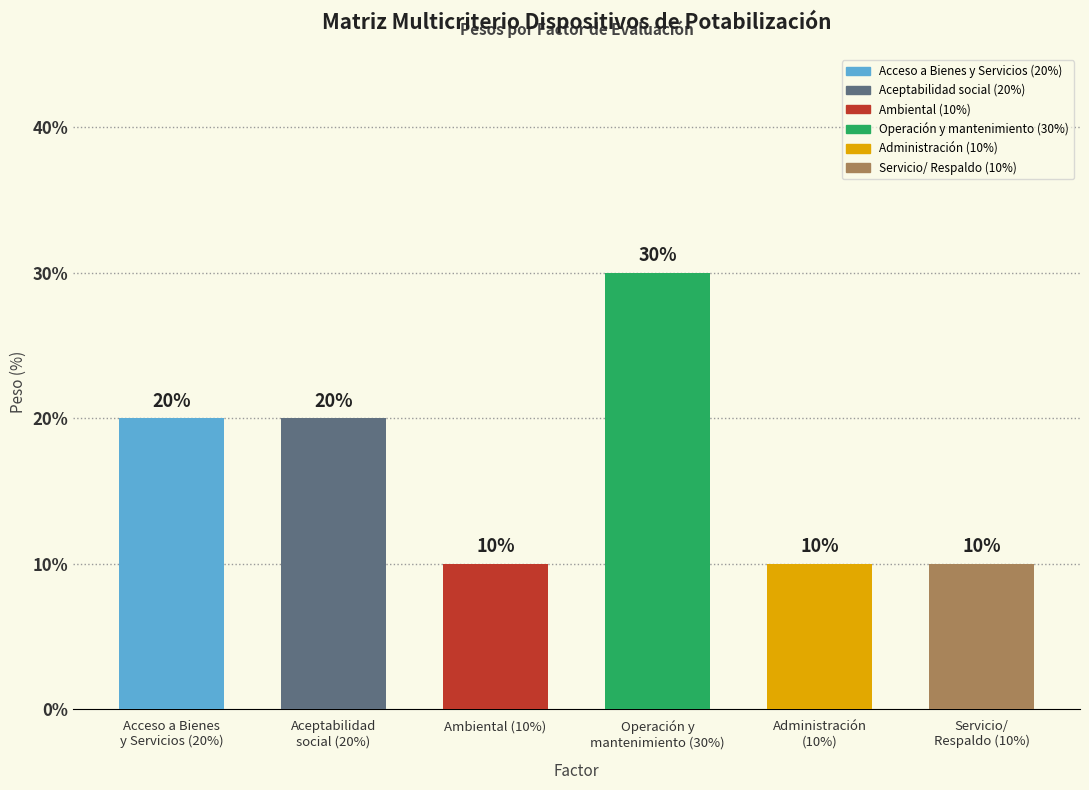

List the labels in order of value, largest first.

Operación y
mantenimiento (30%), Acceso a Bienes
y Servicios (20%), Aceptabilidad
social (20%), Ambiental (10%), Administración
(10%), Servicio/
Respaldo (10%)